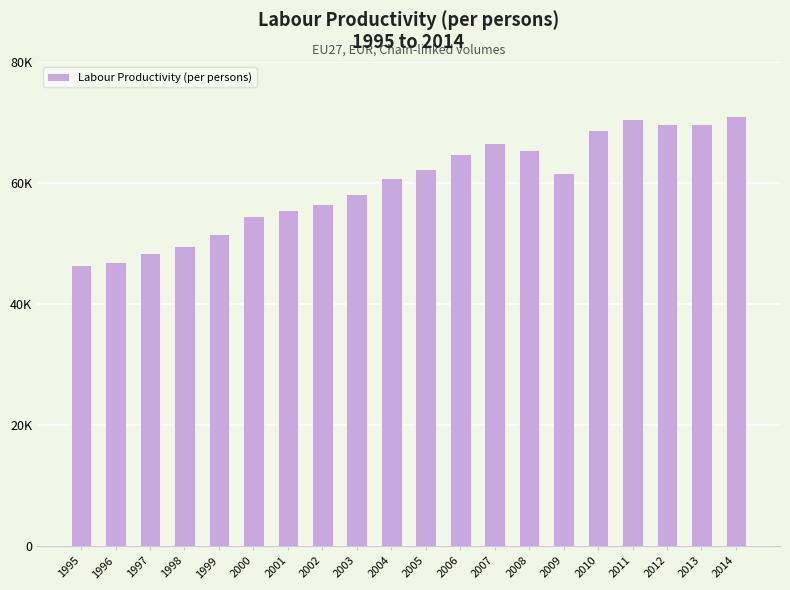

Are the bars horizontal?

No